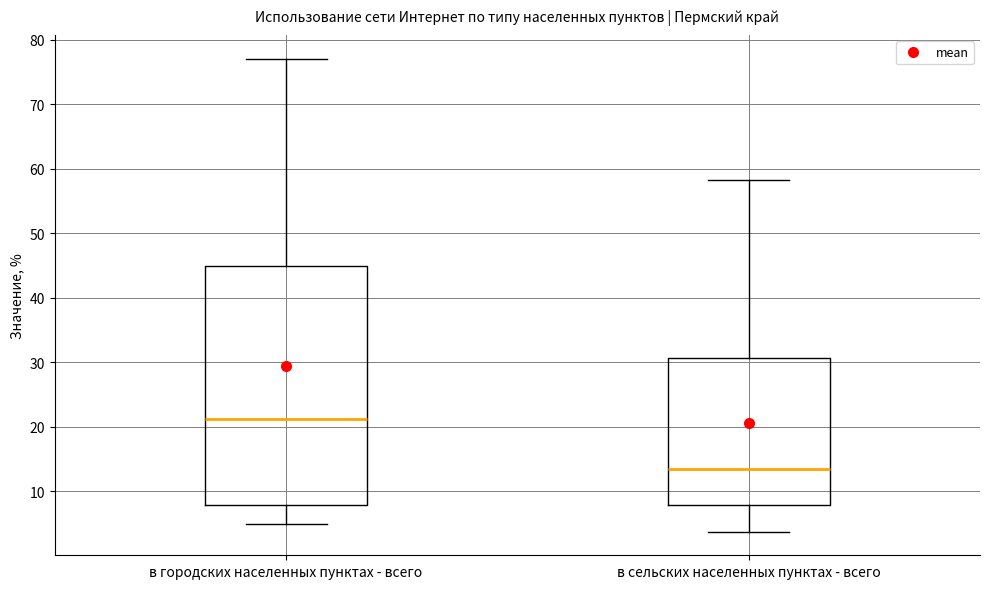

Comparing the boxes themselves (not the whiskers), which one is the tallest?

в городских населенных пунктах - всего